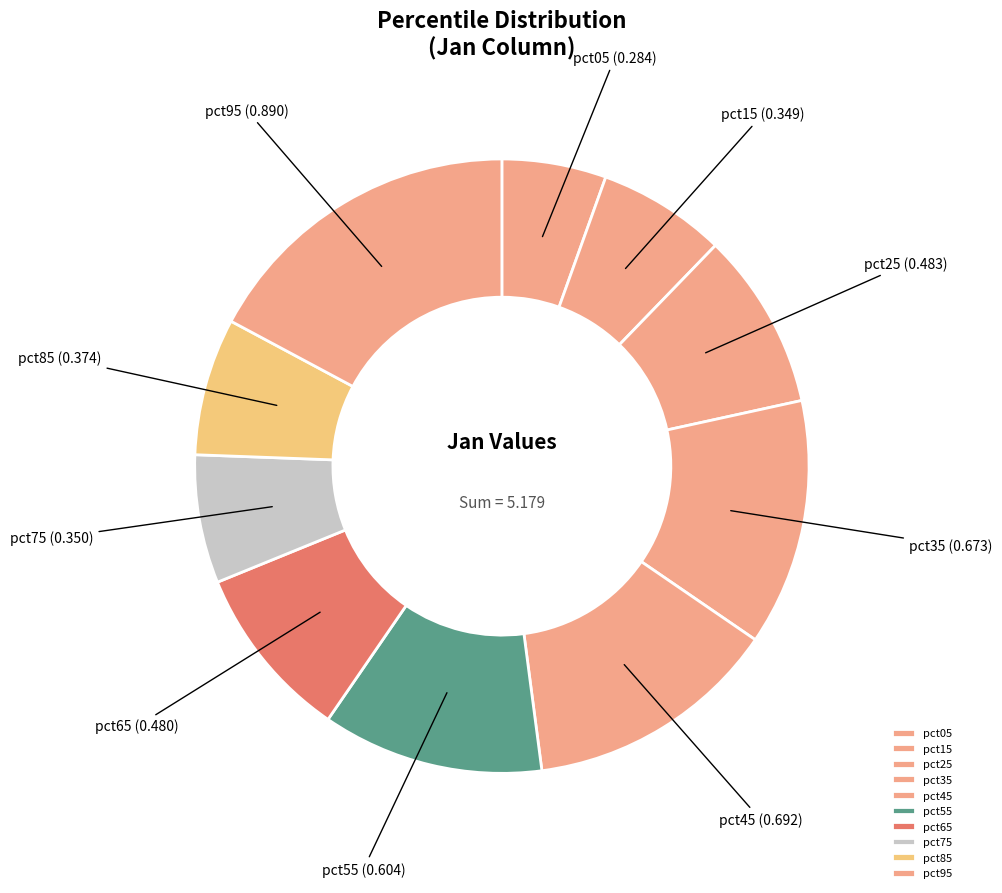

The pct85 slice represents 7% of the pie. True or false?

True